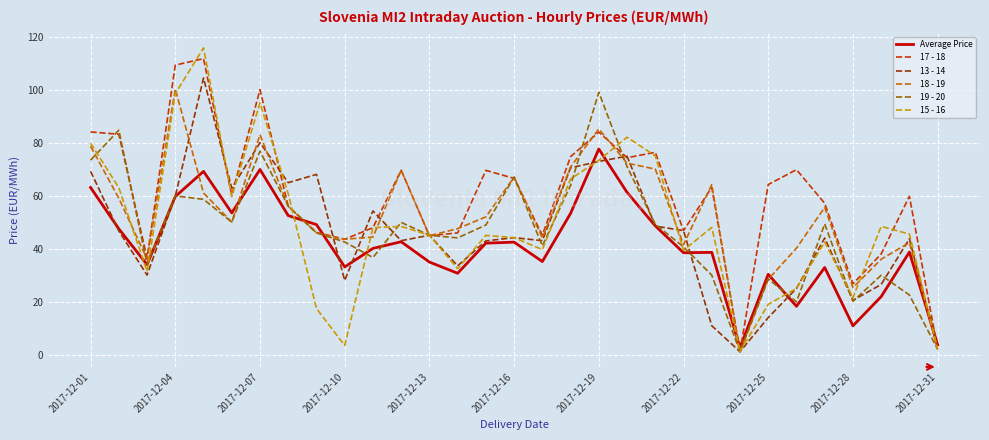

True or false: Average Price and 18 - 19 cross at least once.

True